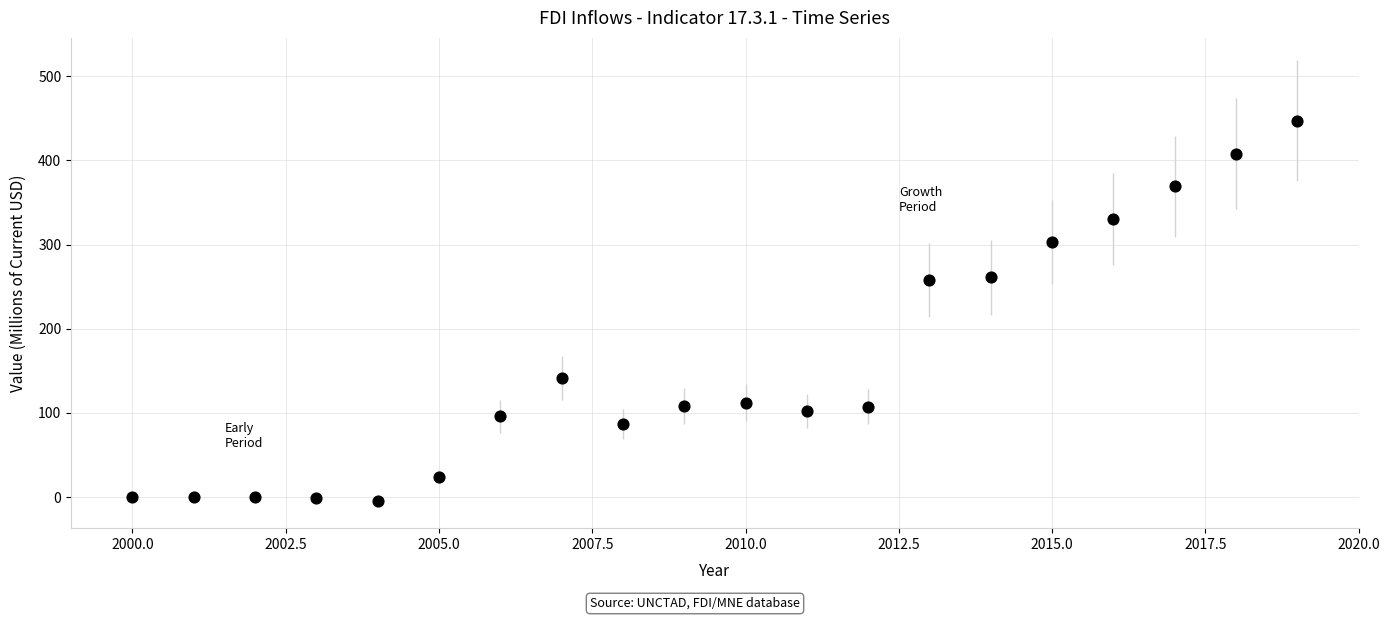

What is the range of Y values (max minus min)?

451.8